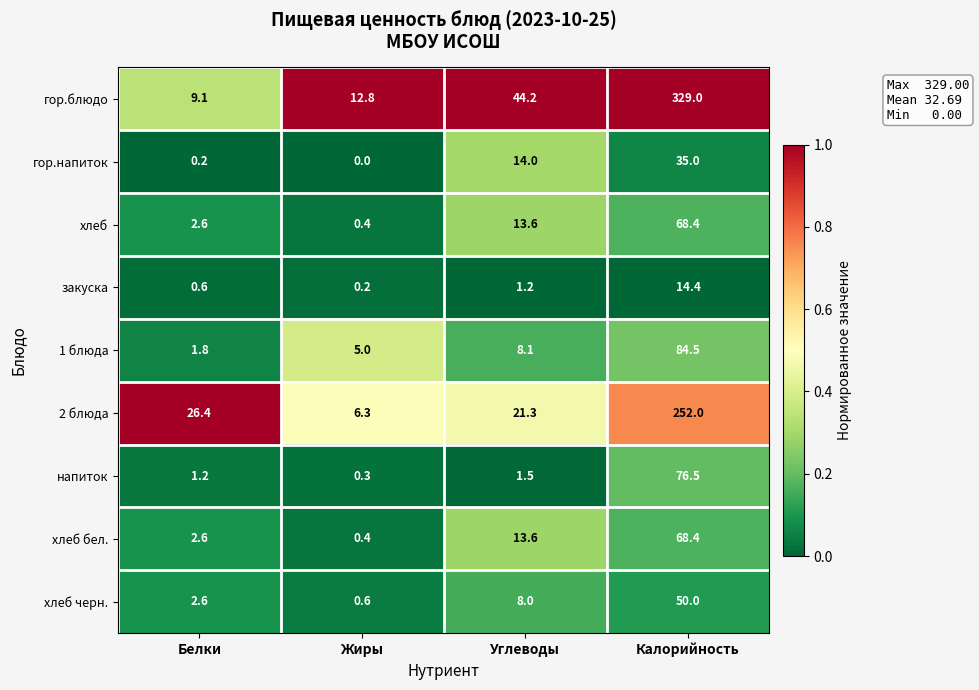

What is the sum of all хлеб values?

85.0